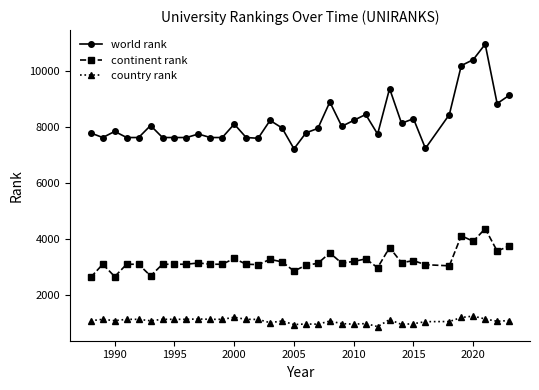

Which series has the widest spread of values?

world rank